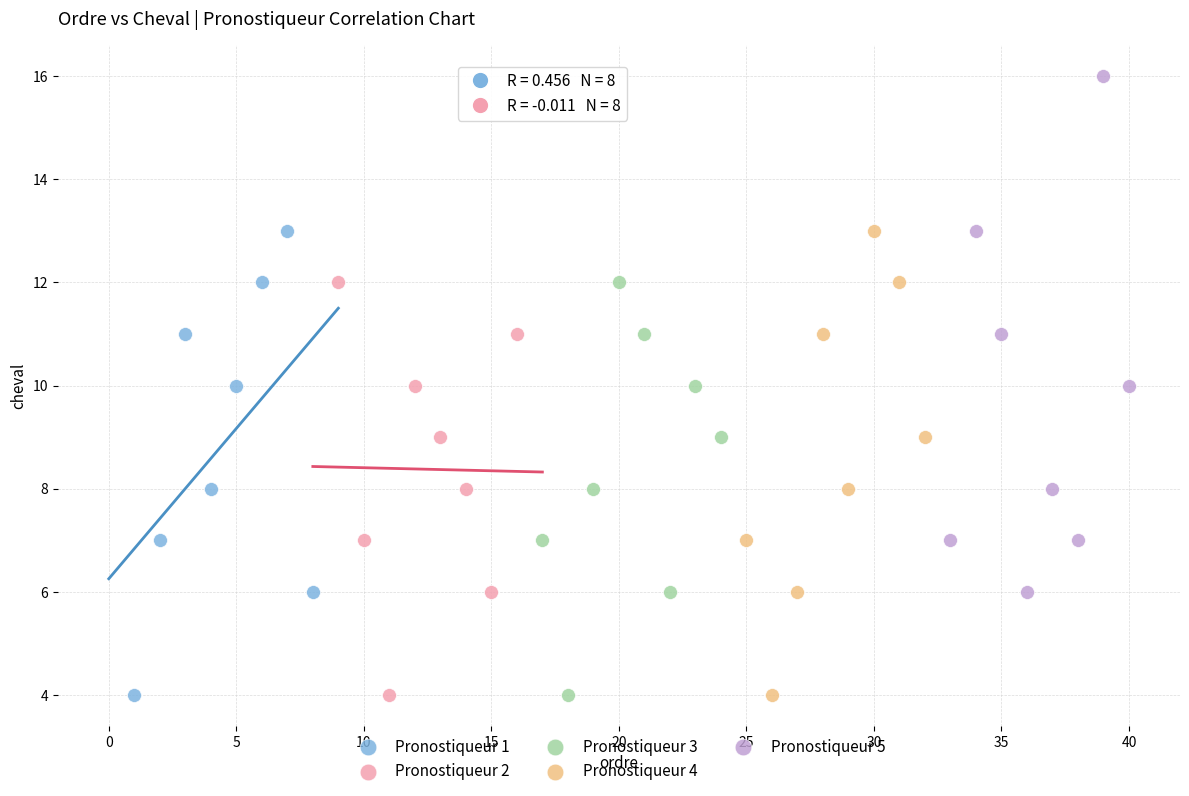

Which series contains the highest Y value?

Pronostiqueur 5